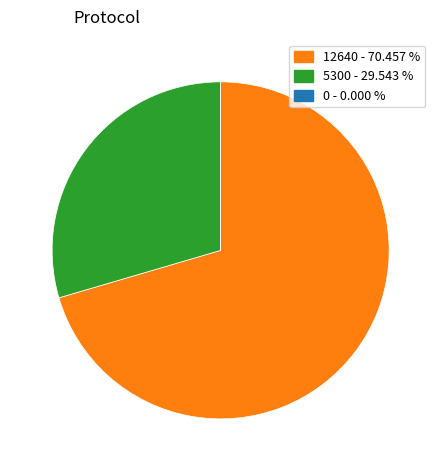

What is the largest slice in the pie chart?

12640 - 70.457 %